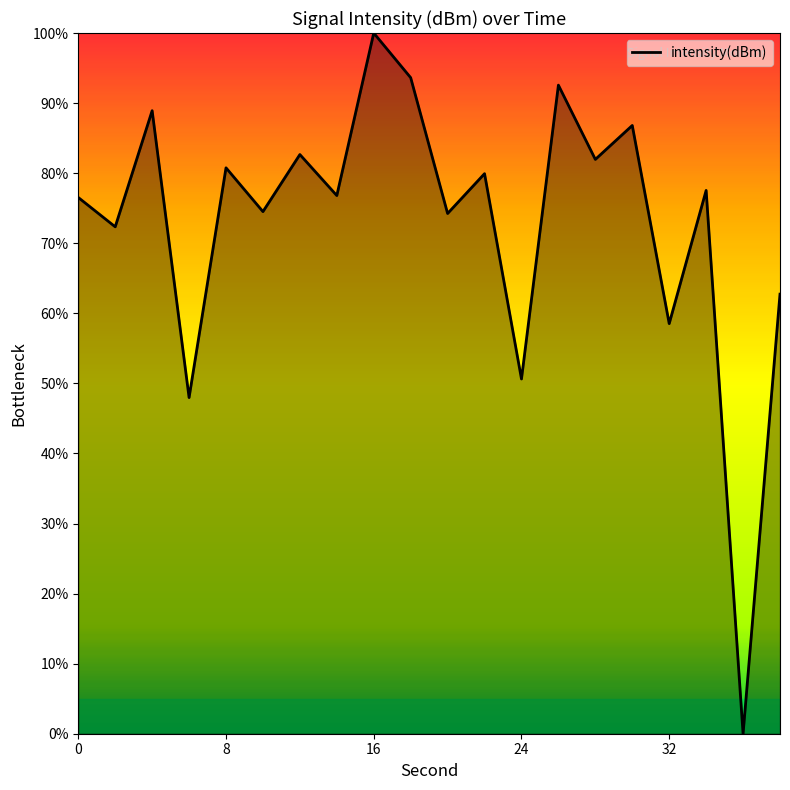

What is the difference between the maximum and minimum values?

100.0